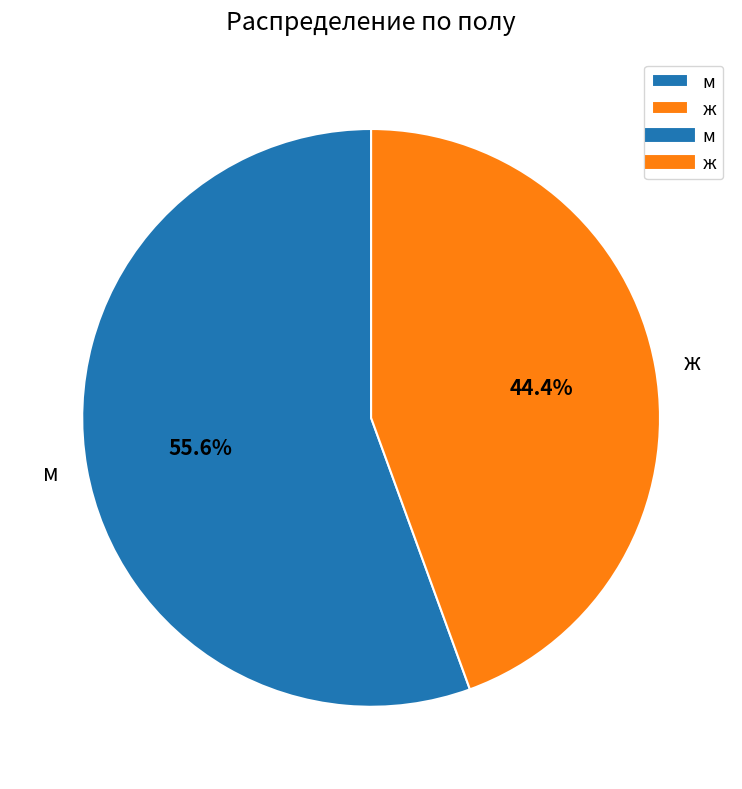

What is the smallest slice in the pie chart?

ж